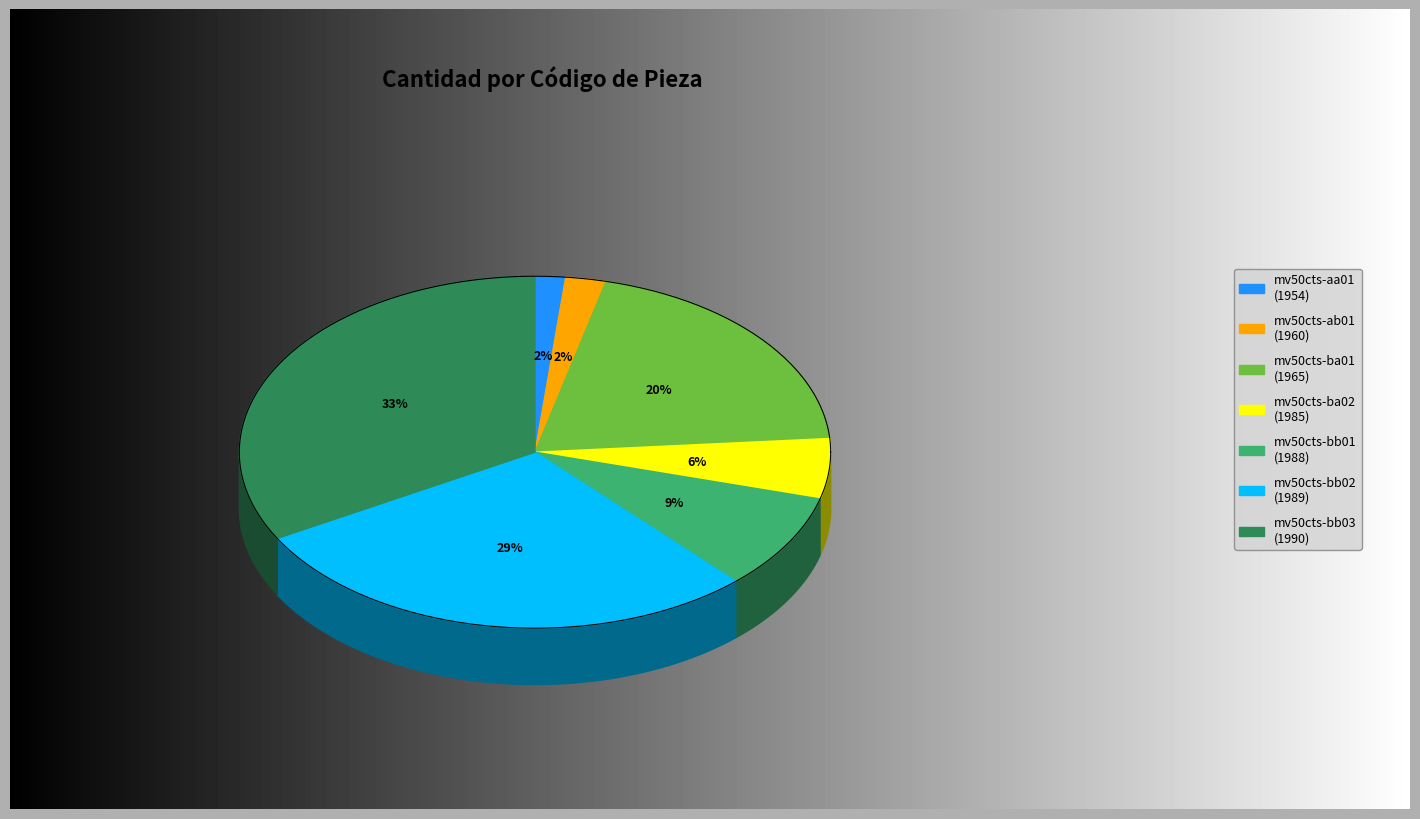

What percentage is the mv50cts-aa01
(1954) slice, to the nearest percent?

2%